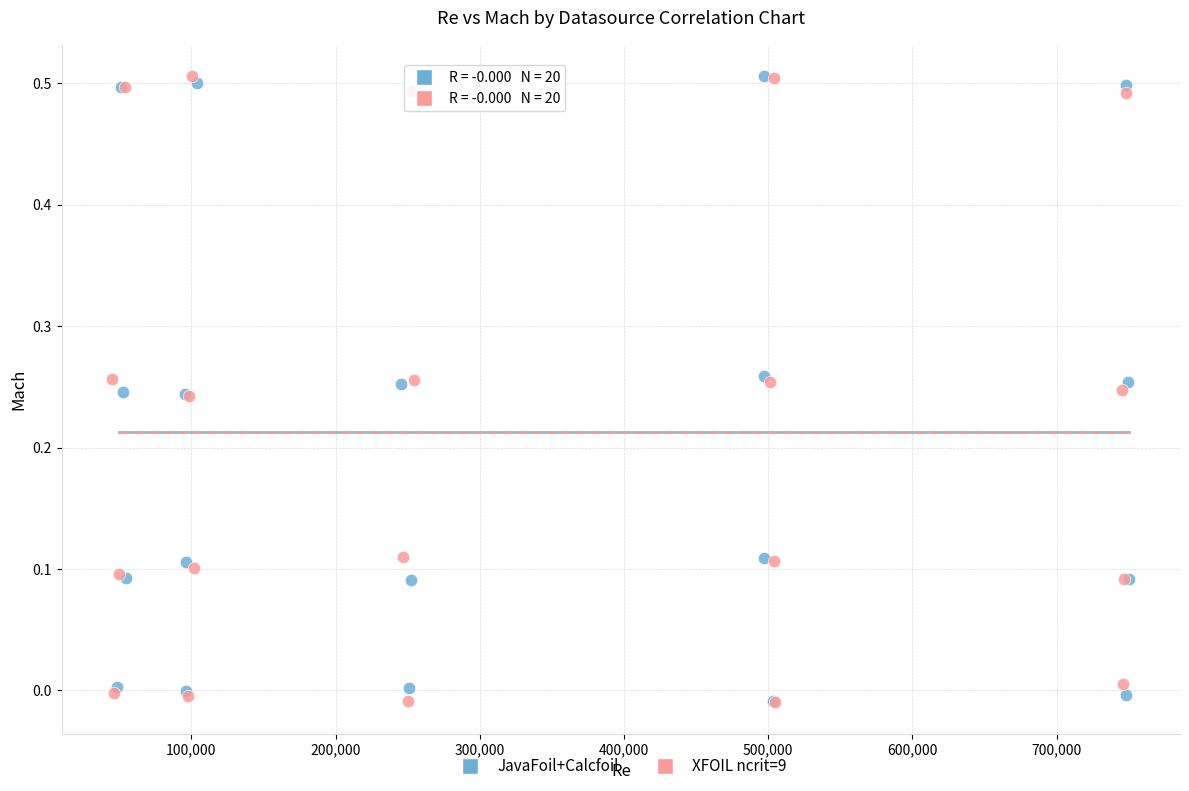

What are all the series names shown in the legend?

JavaFoil+Calcfoil, XFOIL ncrit=9